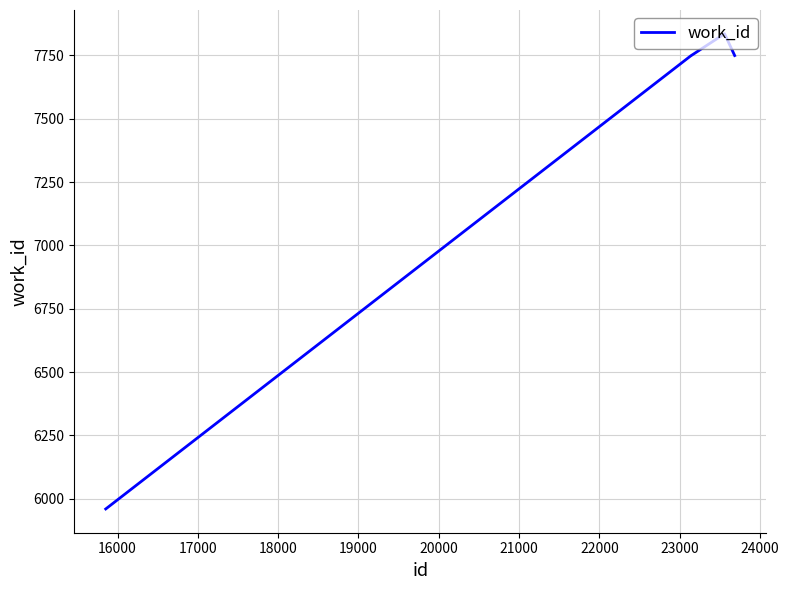

What is the difference between the maximum and minimum values?

1875